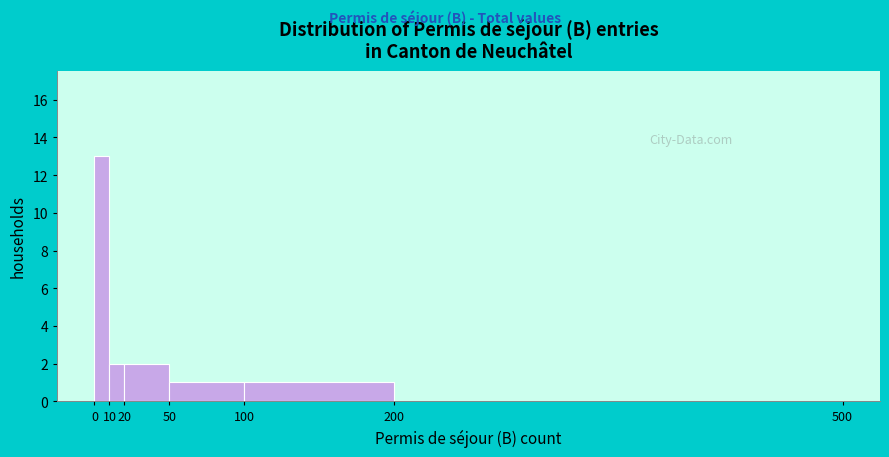

Reading left to right, list every bar in this chart as the range it spans on the x-axis followed by its height. The values are not printed on the chart, so give them approximately, as read against the axis.

0 to 10: 13
10 to 20: 2
20 to 50: 2
50 to 100: 1
100 to 200: 1
200 to 500: 0